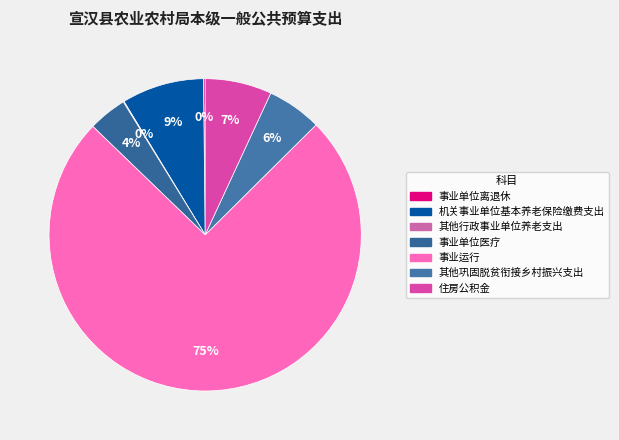

Which has a higher value, 事业单位医疗 or 住房公积金?

住房公积金